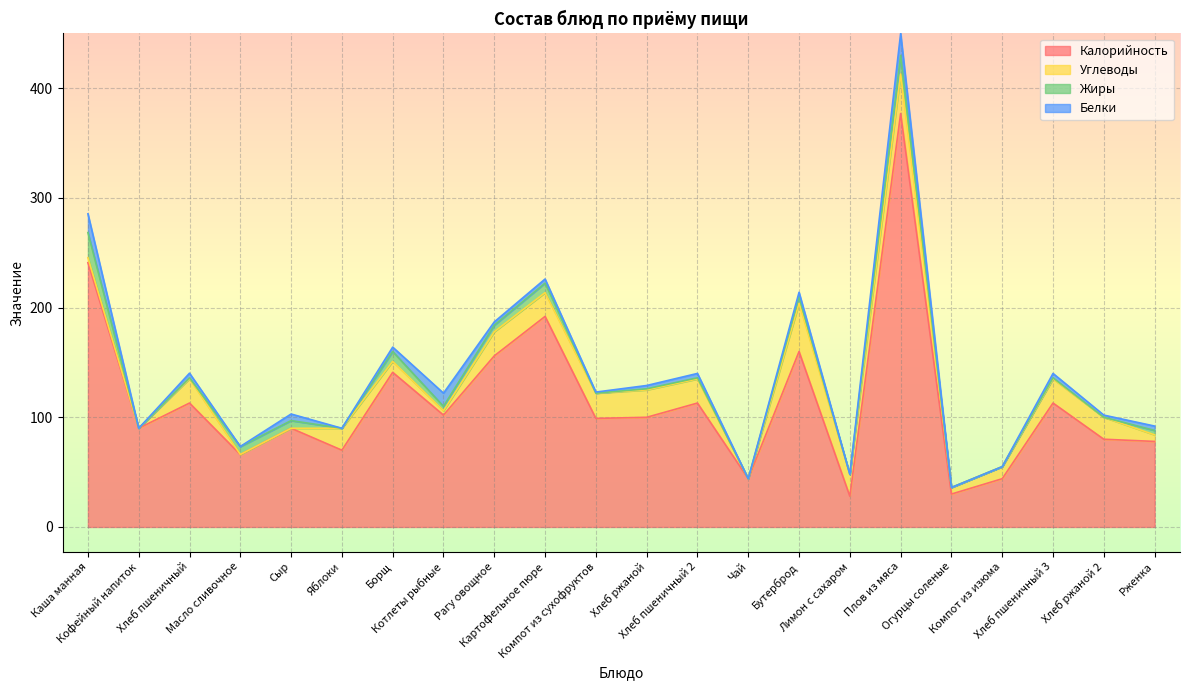

True or false: Белки has a value of 0.0 at Чай.

True